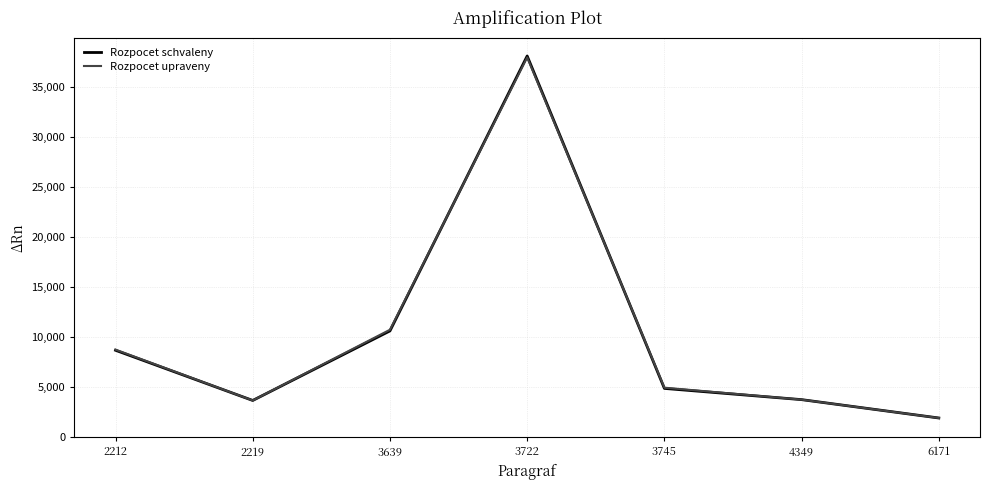

What is the lowest value of the Rozpocet schvaleny series?

1916.0